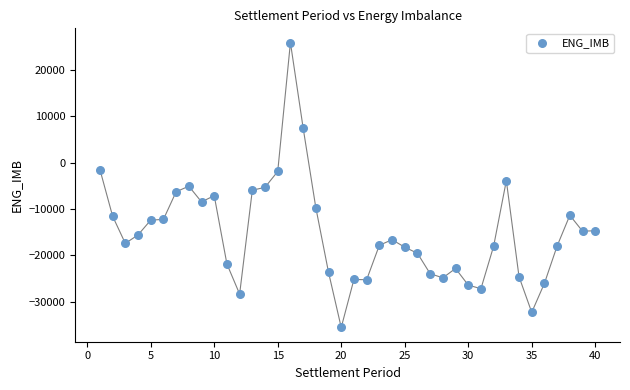

What is the range of Y values (max minus min)?

61504.6